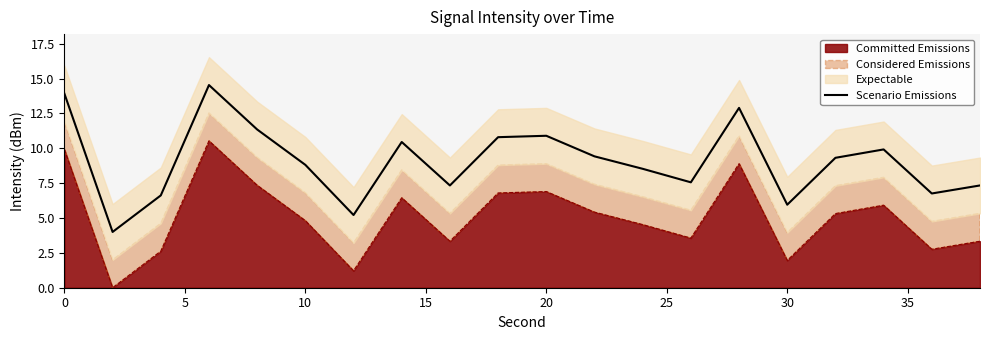

How many lines are shown in the chart?

1